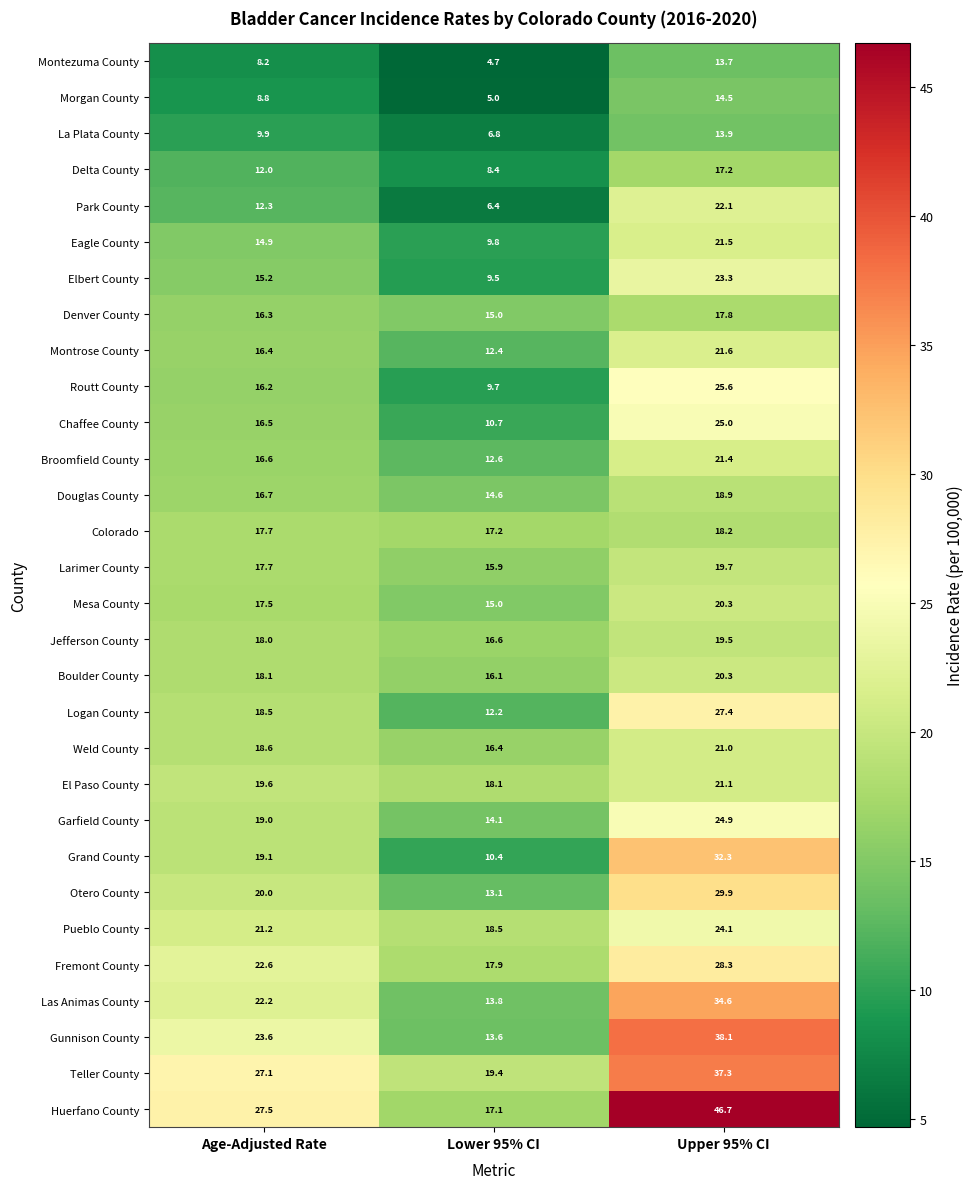

At which label is Weld County closest to 18?

Age-Adjusted Rate